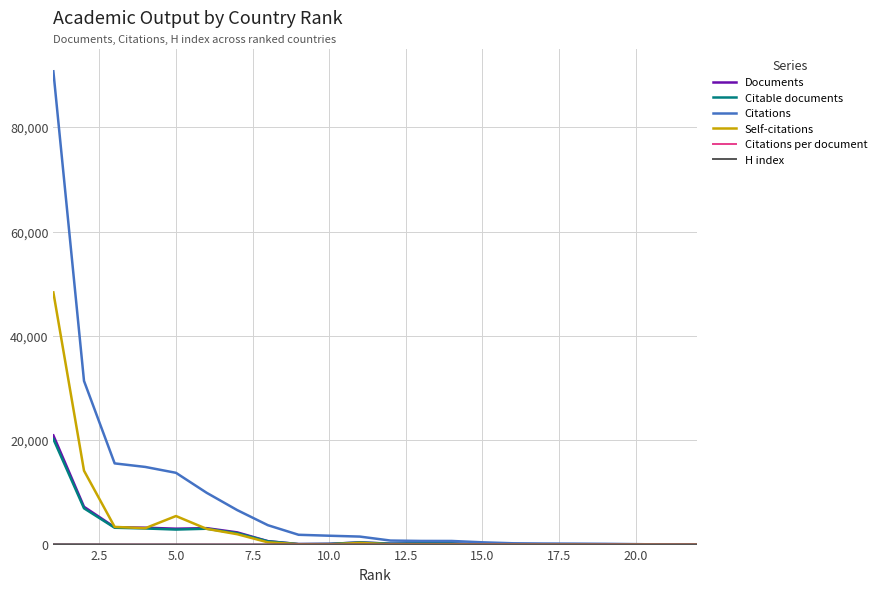

Which series has the largest total across all categories?

Citations